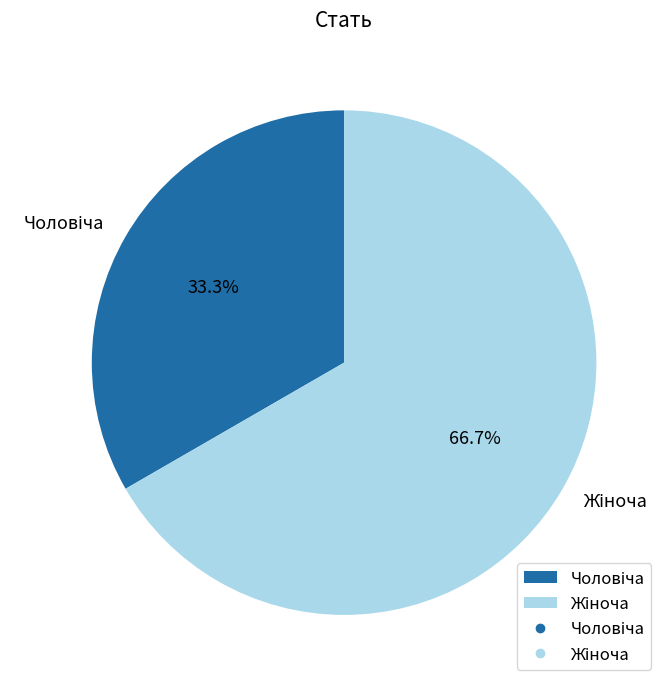

Is there a majority slice in this chart?

Yes